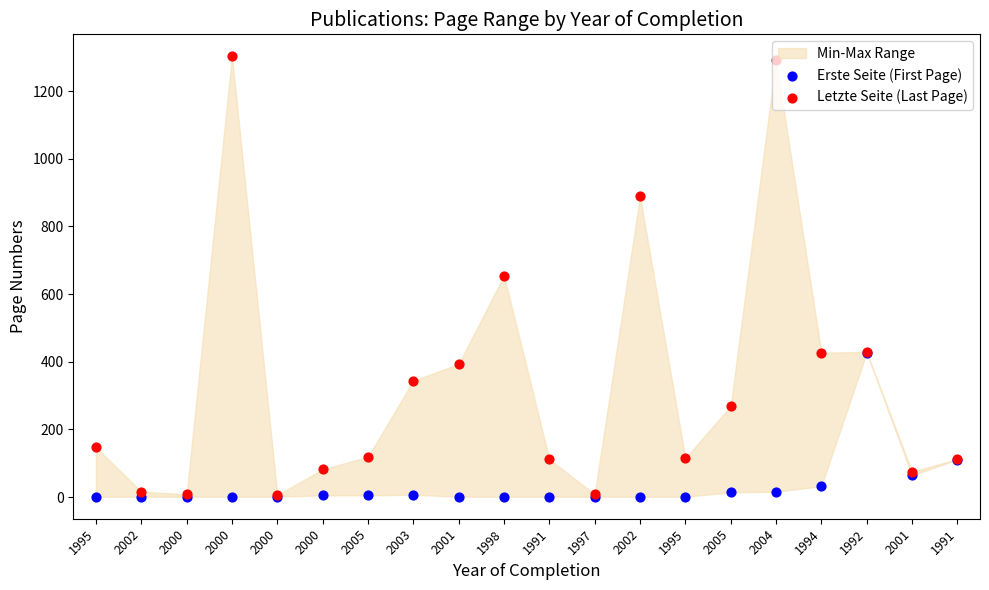

Which series contains the highest Y value?

Letzte Seite (Last Page)